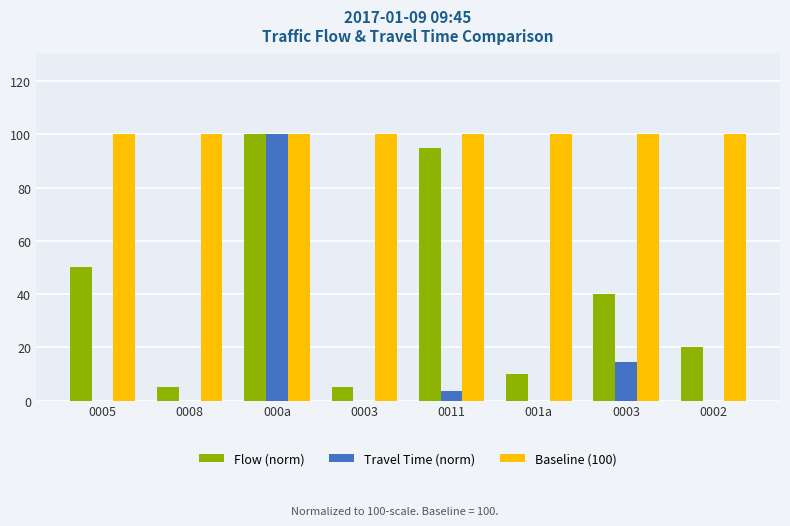

List the labels in order of Flow (norm) value, largest first.

000a, 0011, 0005, 0003, 0002, 001a, 0008, 0003